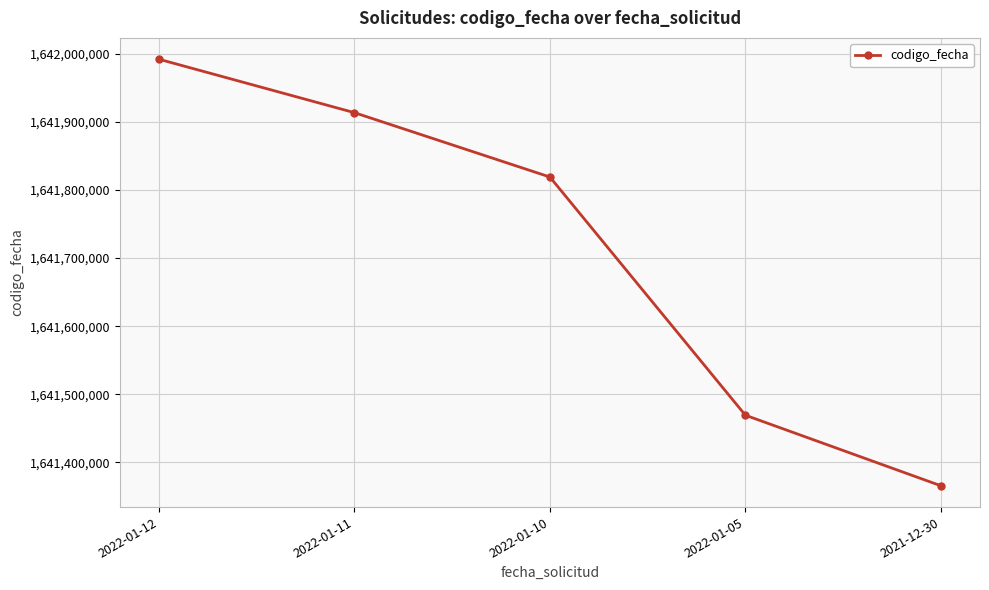

How many lines are shown in the chart?

1